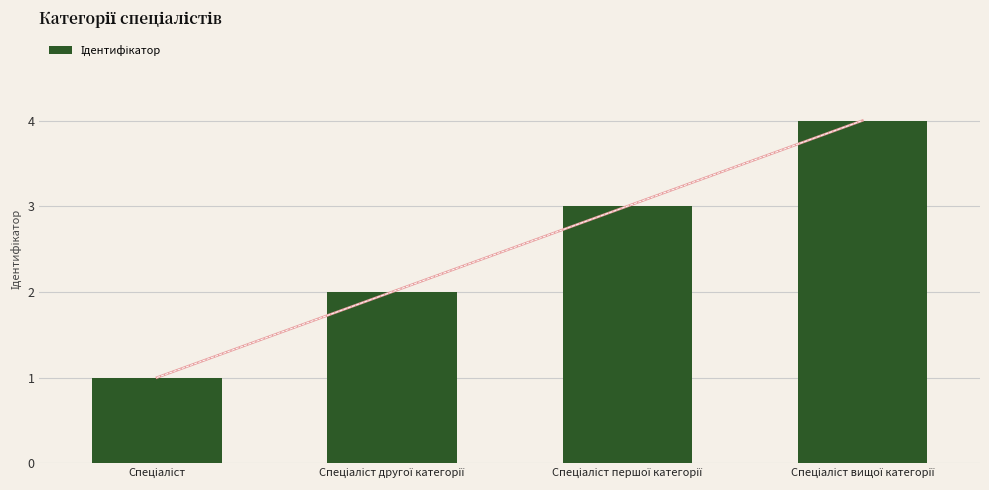

How many bars are there in total?

4